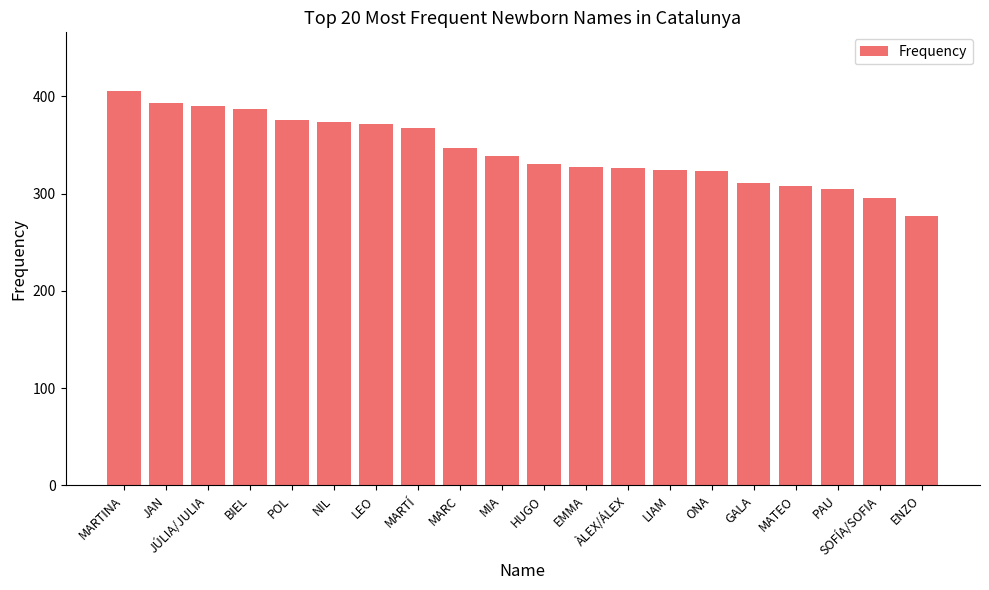

What is the sum of all values?

6876